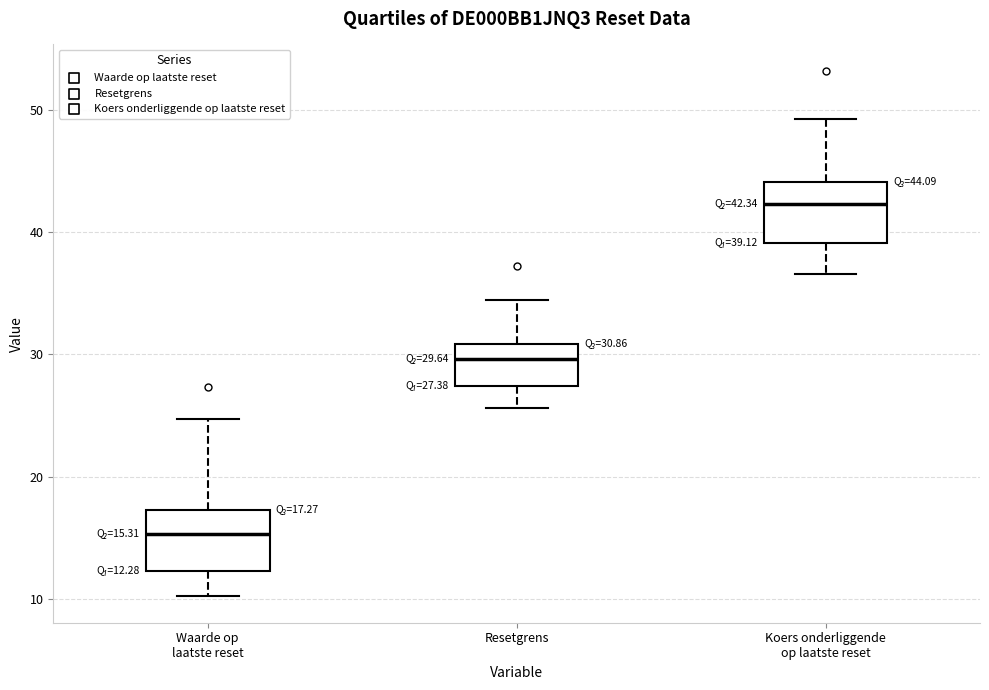

Which box has the highest median line?

Koers onderliggende op laatste reset